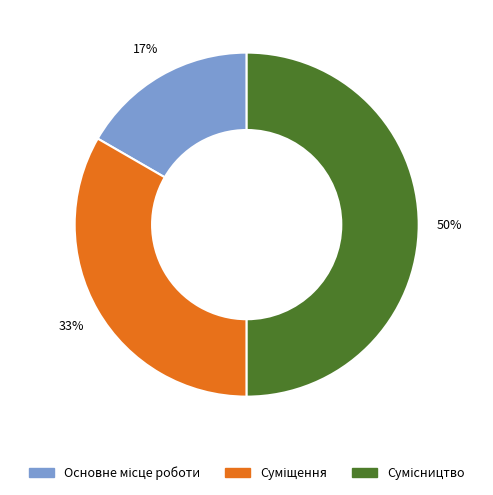

To the nearest percent, what is the average slice percentage?

33%